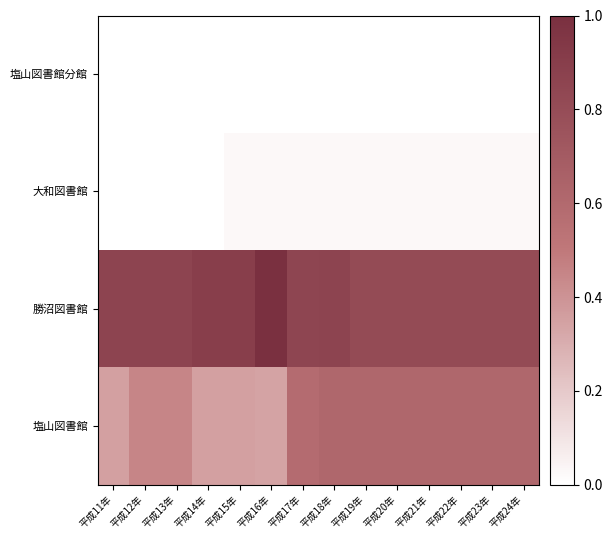

Reading left to right, transcribe all the data shown in this chart.

塩山図書館: 平成11年=0.4	平成12年=0.5	平成13年=0.5	平成14年=0.4	平成15年=0.4	平成16年=0.3	平成17年=0.6	平成18年=0.6	平成19年=0.6	平成20年=0.6	平成21年=0.6	平成22年=0.6	平成23年=0.6	平成24年=0.6
勝沼図書館: 平成11年=0.9	平成12年=0.9	平成13年=0.9	平成14年=0.9	平成15年=0.9	平成16年=1.0	平成17年=0.9	平成18年=0.9	平成19年=0.8	平成20年=0.8	平成21年=0.8	平成22年=0.8	平成23年=0.8	平成24年=0.8
大和図書館: 平成11年=0.0	平成12年=0.0	平成13年=0.0	平成14年=0.0	平成15年=0.0	平成16年=0.0	平成17年=0.0	平成18年=0.0	平成19年=0.0	平成20年=0.0	平成21年=0.0	平成22年=0.0	平成23年=0.0	平成24年=0.0
塩山図書館分館: 平成11年=0.0	平成12年=0.0	平成13年=0.0	平成14年=0.0	平成15年=0.0	平成16年=0.0	平成17年=0.0	平成18年=0.0	平成19年=0.0	平成20年=0.0	平成21年=0.0	平成22年=0.0	平成23年=0.0	平成24年=0.0